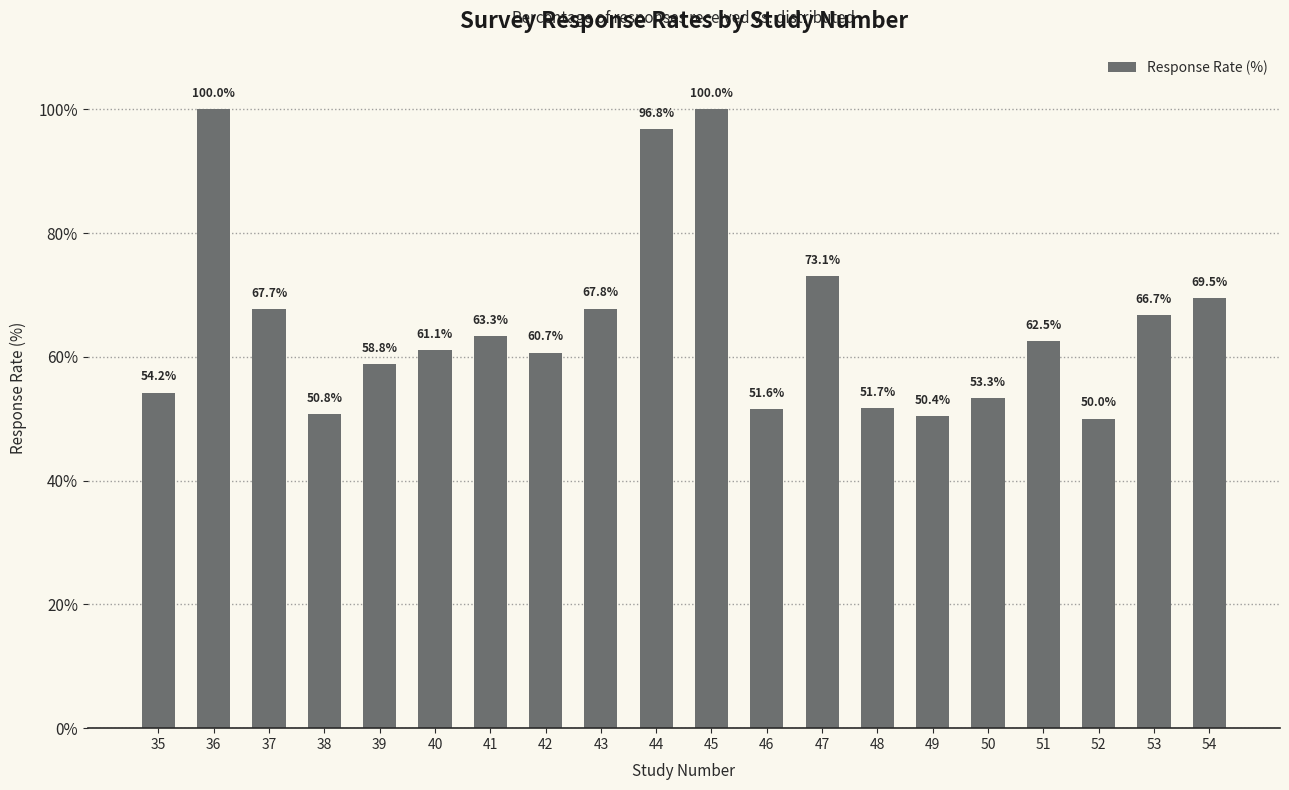

Reading right to left, list all the values displayed in this chart.

54=69.5	53=66.7	52=50.0	51=62.5	50=53.3	49=50.4	48=51.7	47=73.1	46=51.6	45=100.0	44=96.8	43=67.8	42=60.7	41=63.3	40=61.1	39=58.8	38=50.8	37=67.7	36=100.0	35=54.2